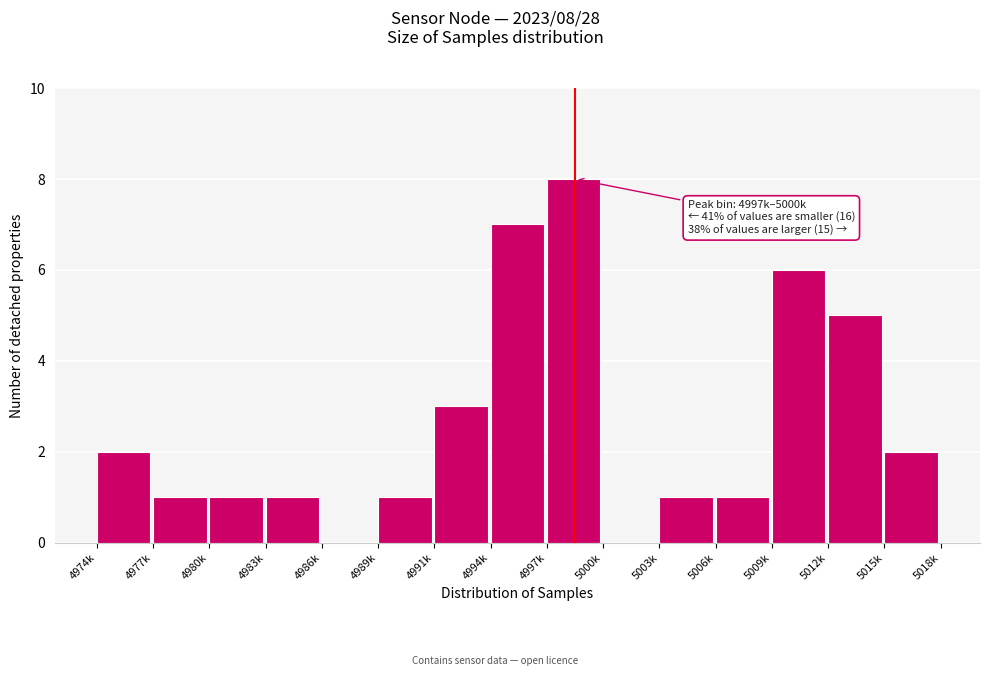

Reading left to right, extract all data points from this chart.

4974k=2	4977k=1	4980k=1	4983k=1	4986k=0	4989k=1	4991k=3	4994k=7	4997k=8	5000k=0	5003k=1	5006k=1	5009k=6	5012k=5	5015k=2